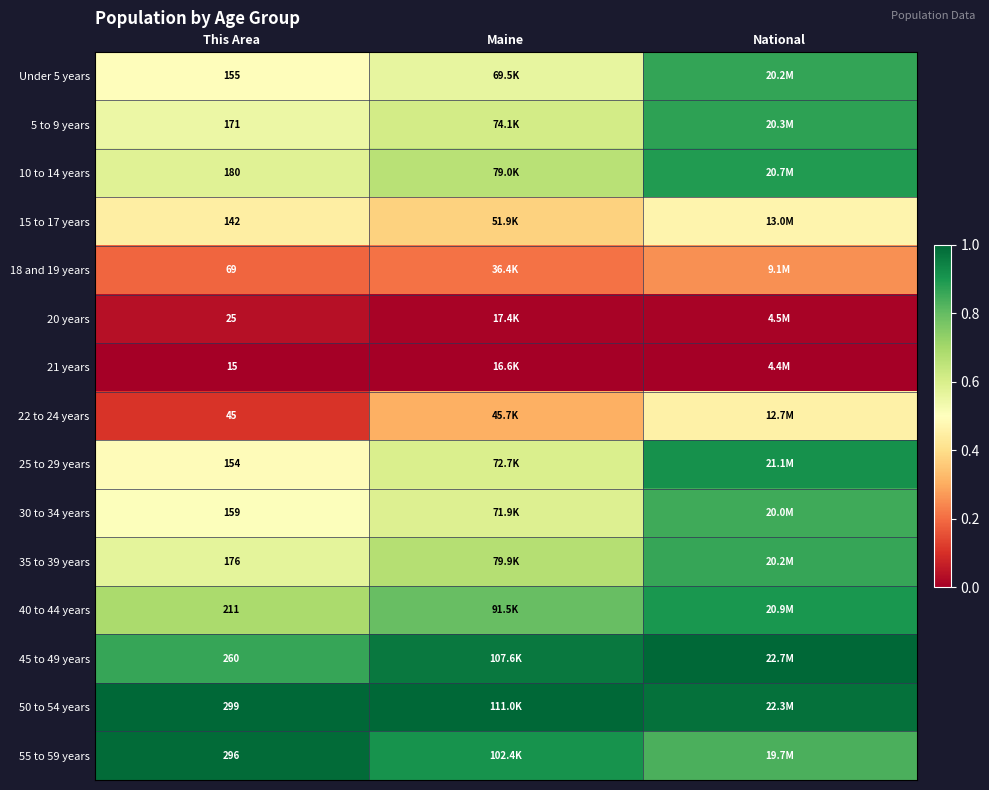

At which label does 30 to 34 years reach its peak?

National